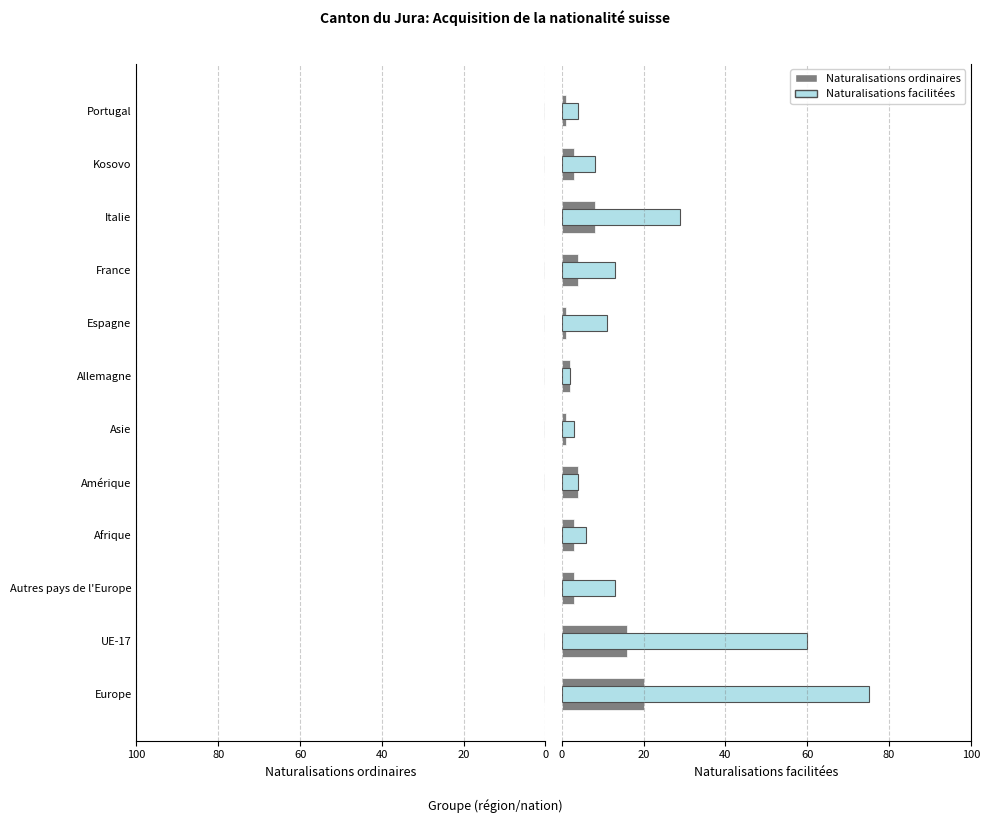

How many data points does each series have?

12